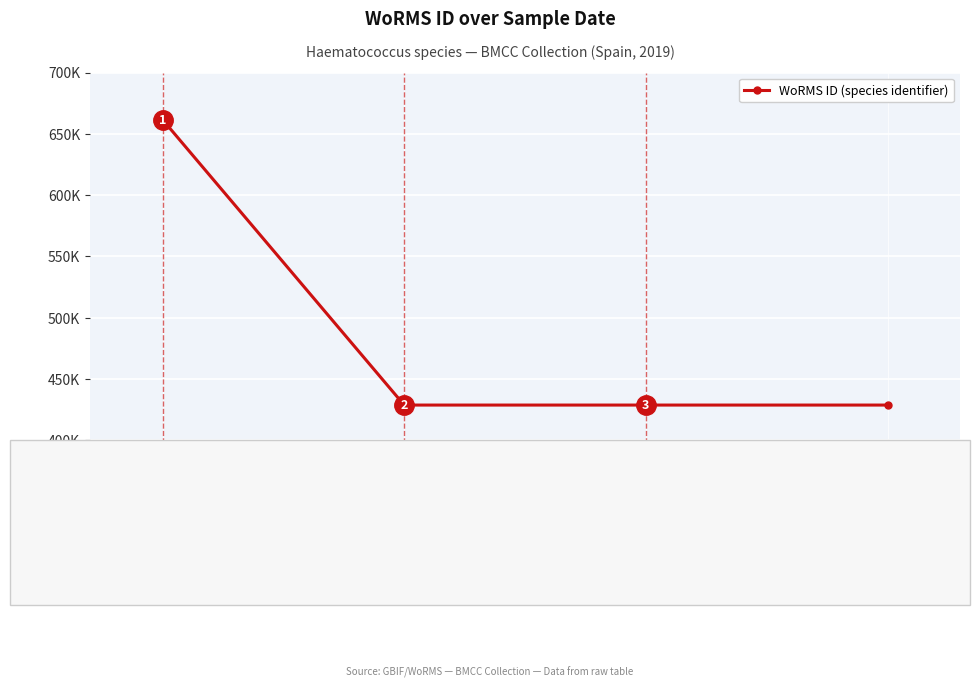

How many distinct data groups are displayed?

1